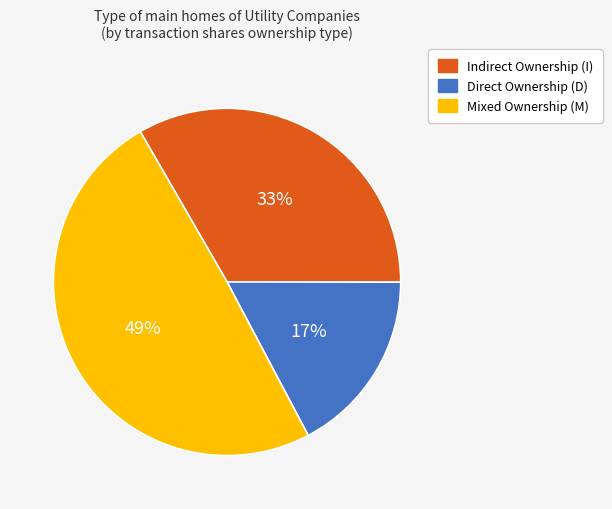

Does any single category account for the majority?

No